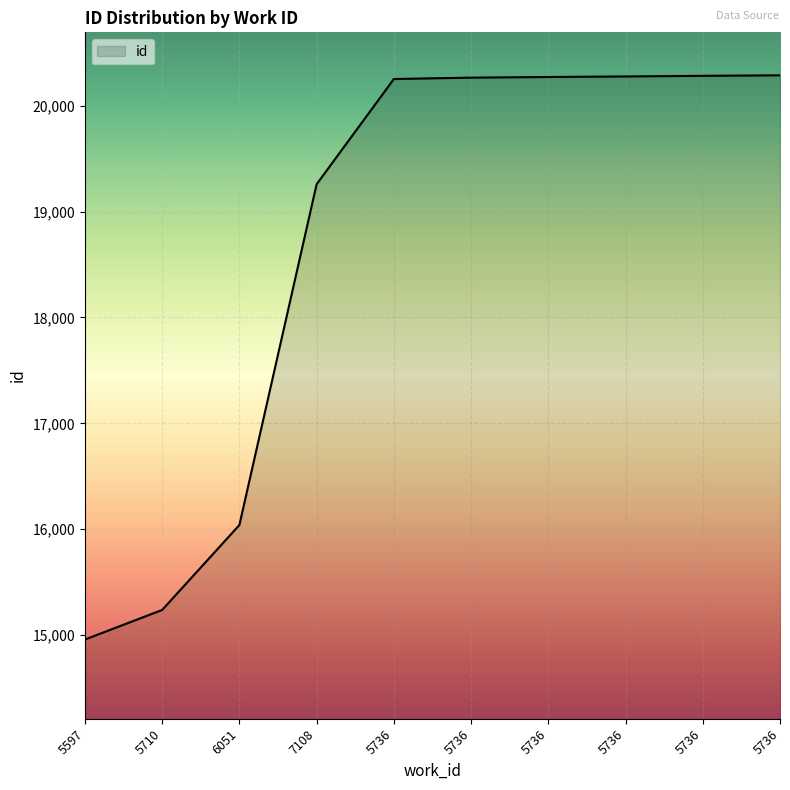

Does the chart display data point markers on the line(s)?

No